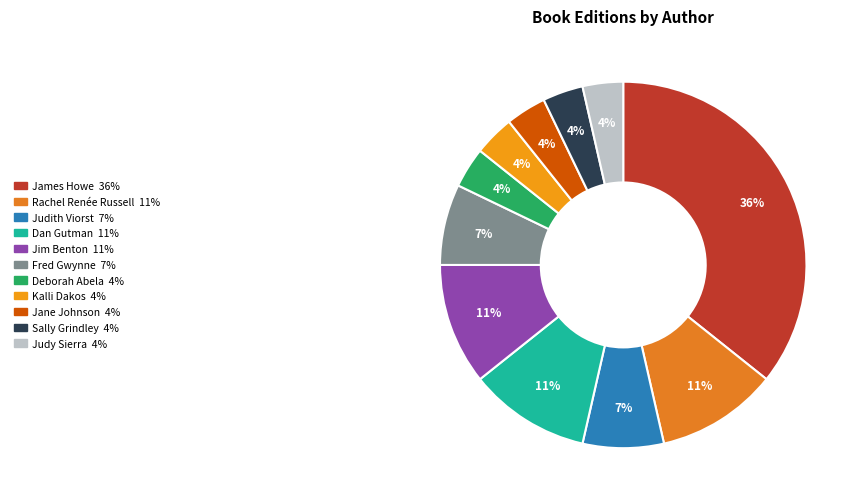

To the nearest percent, what is the average slice percentage?

9%